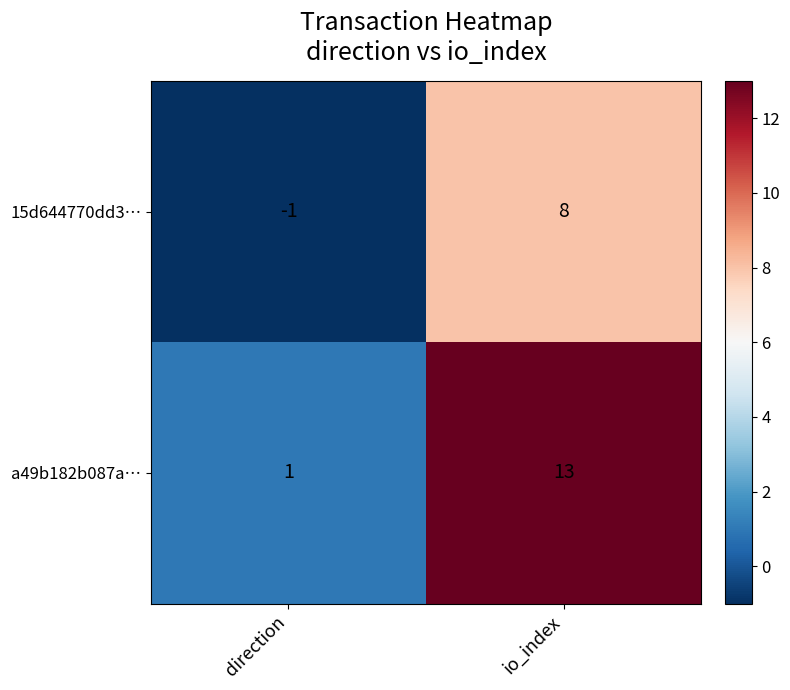

Which series changed the most between direction and io_index?

a49b182b087a…